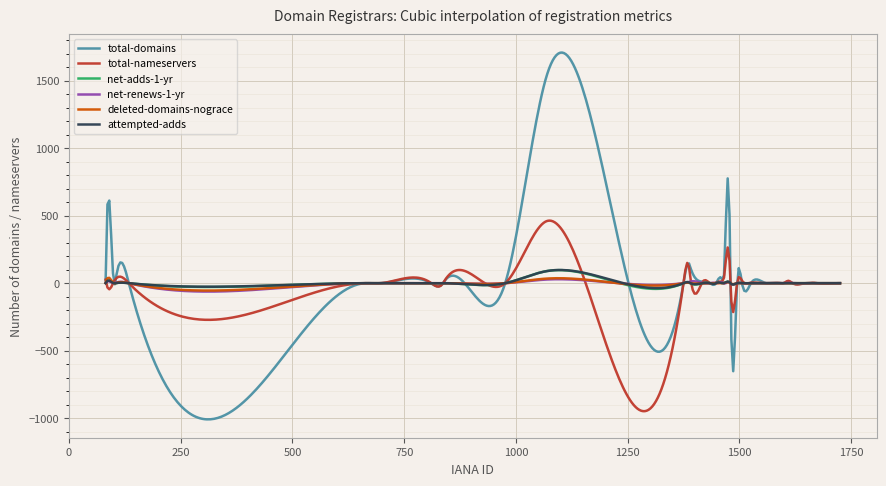

What are all the series names shown in the legend?

total-domains, total-nameservers, net-adds-1-yr, net-renews-1-yr, deleted-domains-nograce, attempted-adds